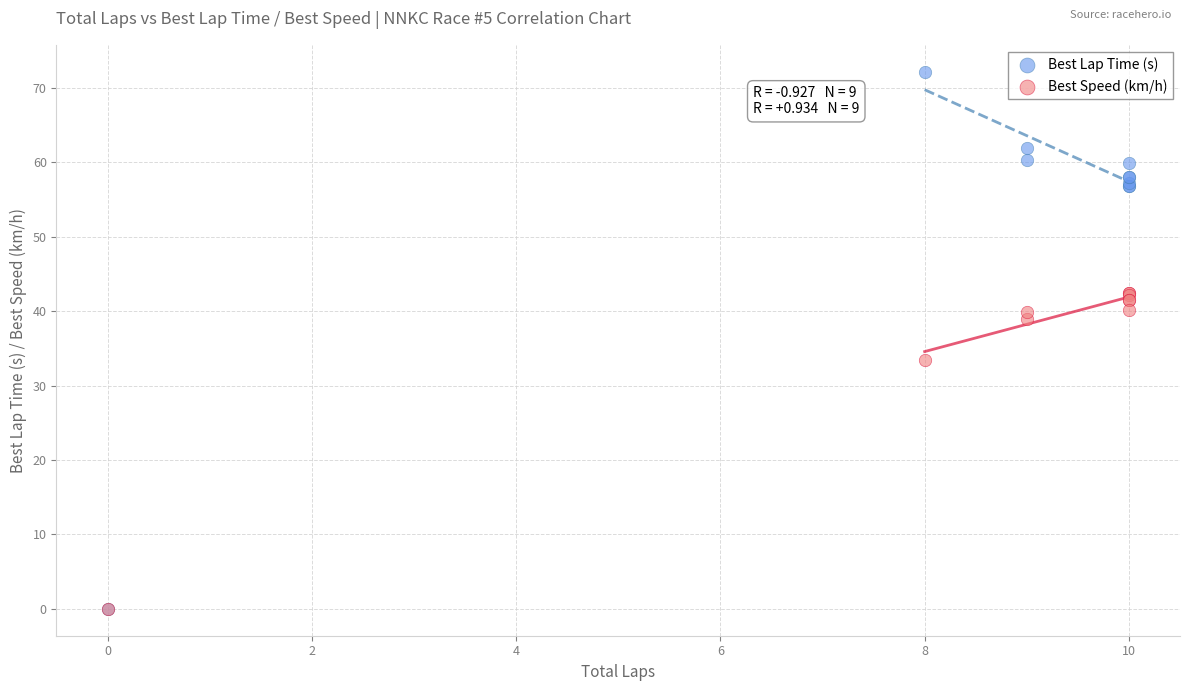

In the Best Speed (km/h) series, what Y value is closest to 21?

33.4